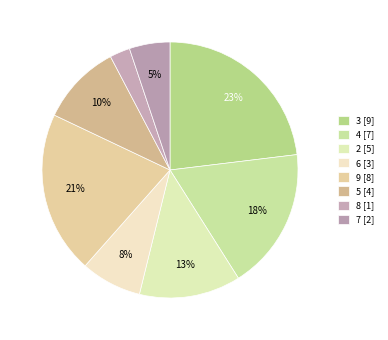

What is the largest slice in the pie chart?

3